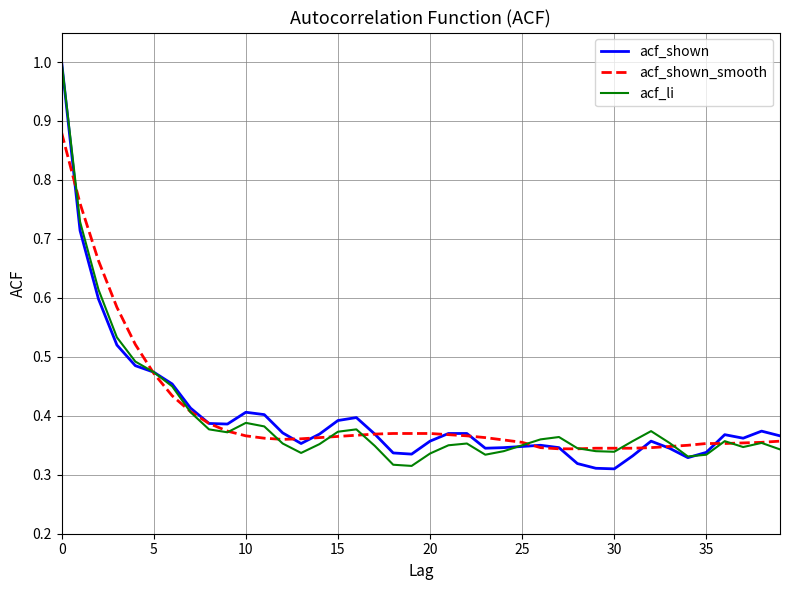

How many distinct data groups are displayed?

3